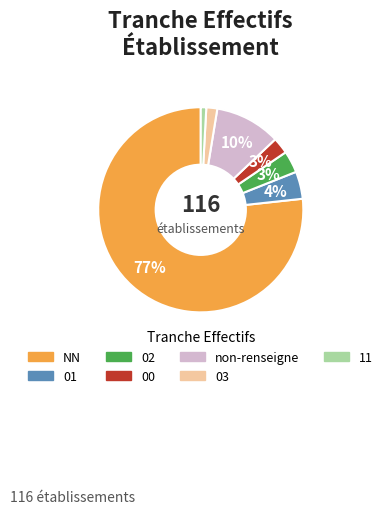

To the nearest percent, what is the difference between the largest and smallest slice percentages?

76%